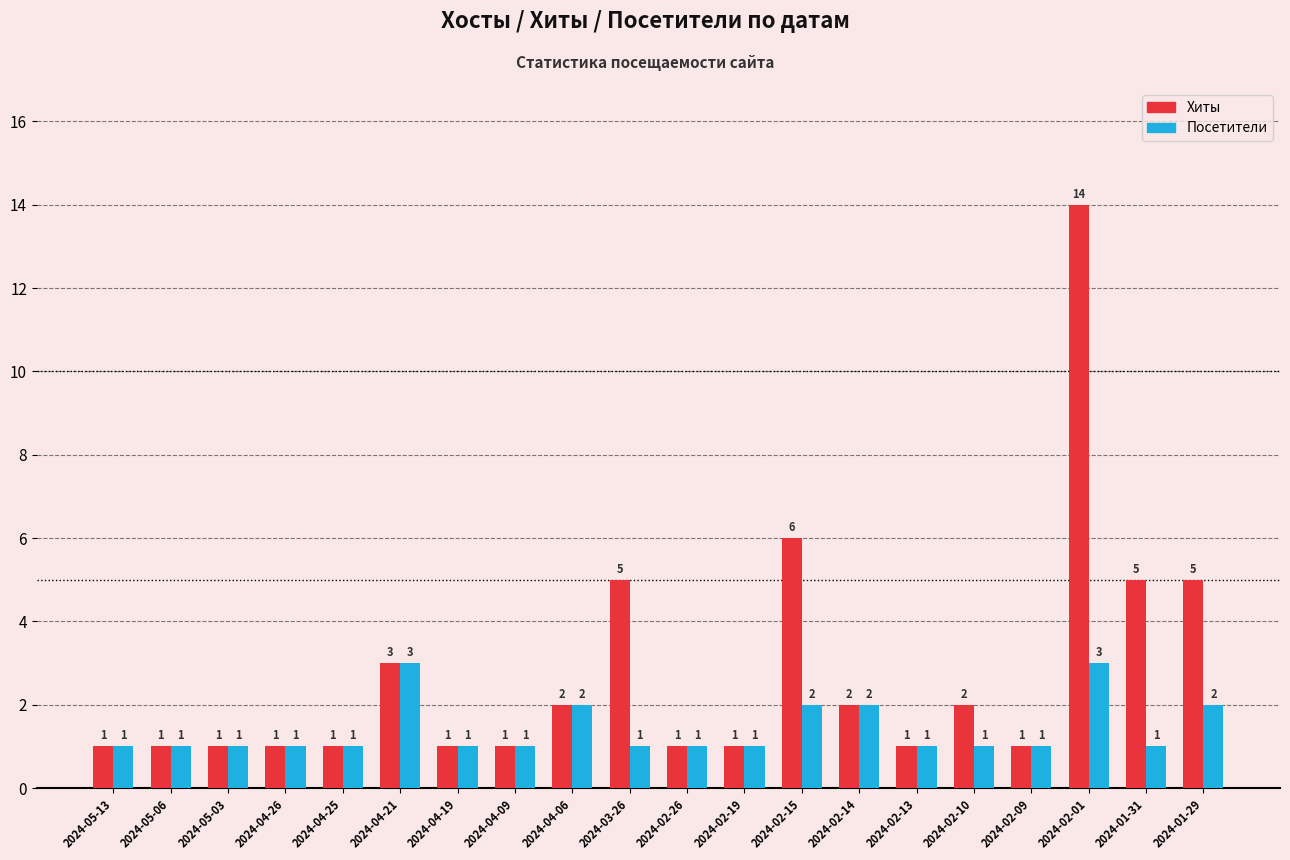

What are all the series names shown in the legend?

Хиты, Посетители